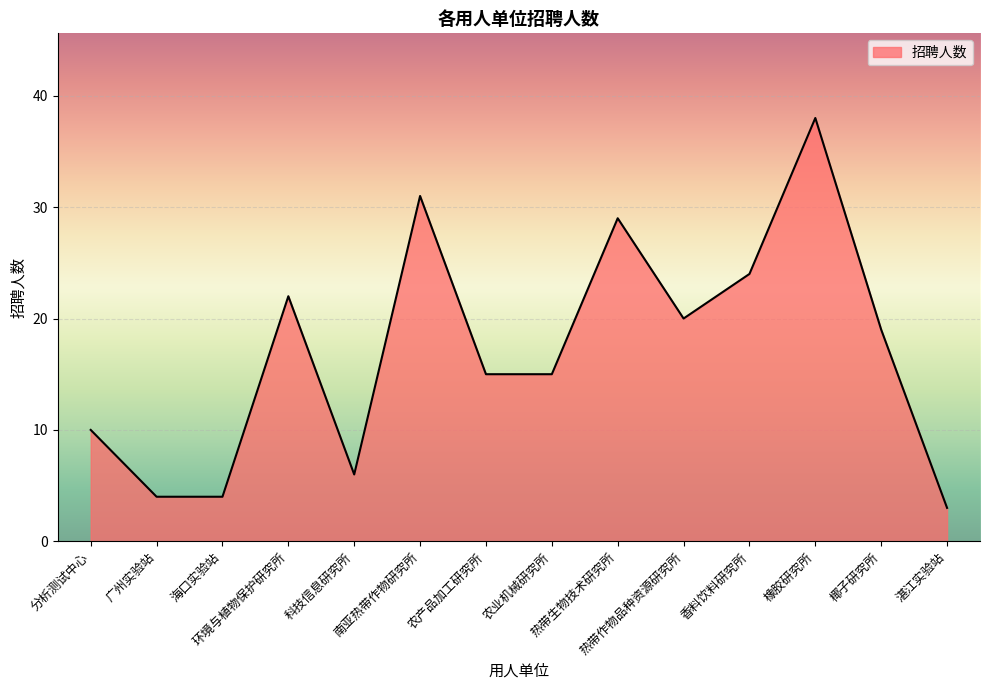

What is the difference between the maximum and minimum values?

35